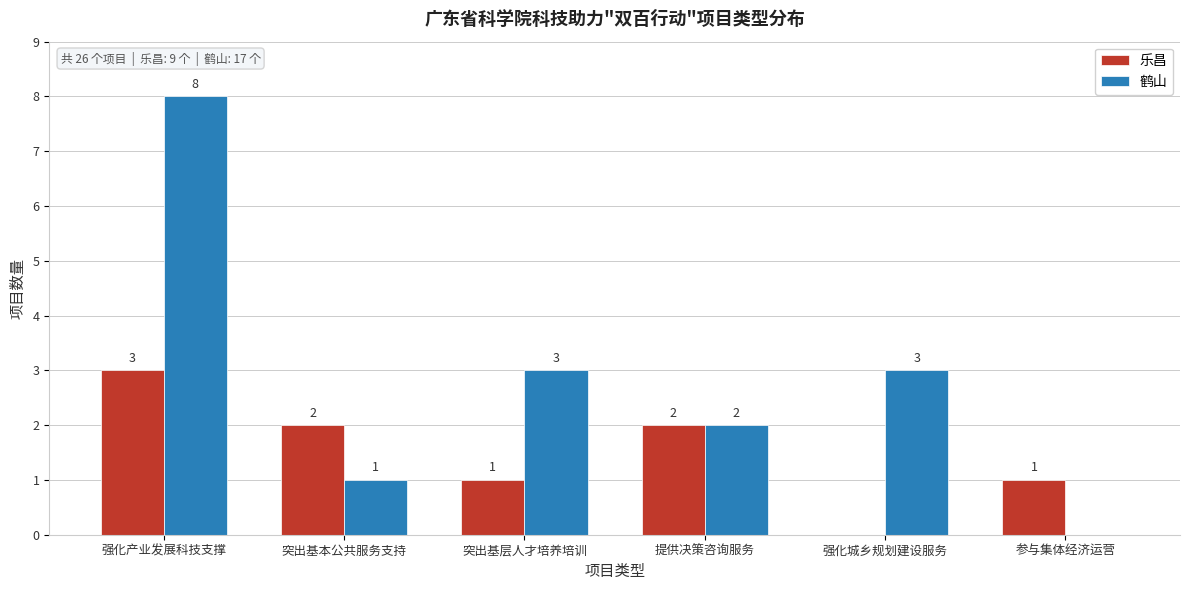

Reading left to right, list all the values displayed in this chart.

乐昌: 强化产业发展科技支撑=3	突出基本公共服务支持=2	突出基层人才培养培训=1	提供决策咨询服务=2	强化城乡规划建设服务=0	参与集体经济运营=1
鹤山: 强化产业发展科技支撑=8	突出基本公共服务支持=1	突出基层人才培养培训=3	提供决策咨询服务=2	强化城乡规划建设服务=3	参与集体经济运营=0